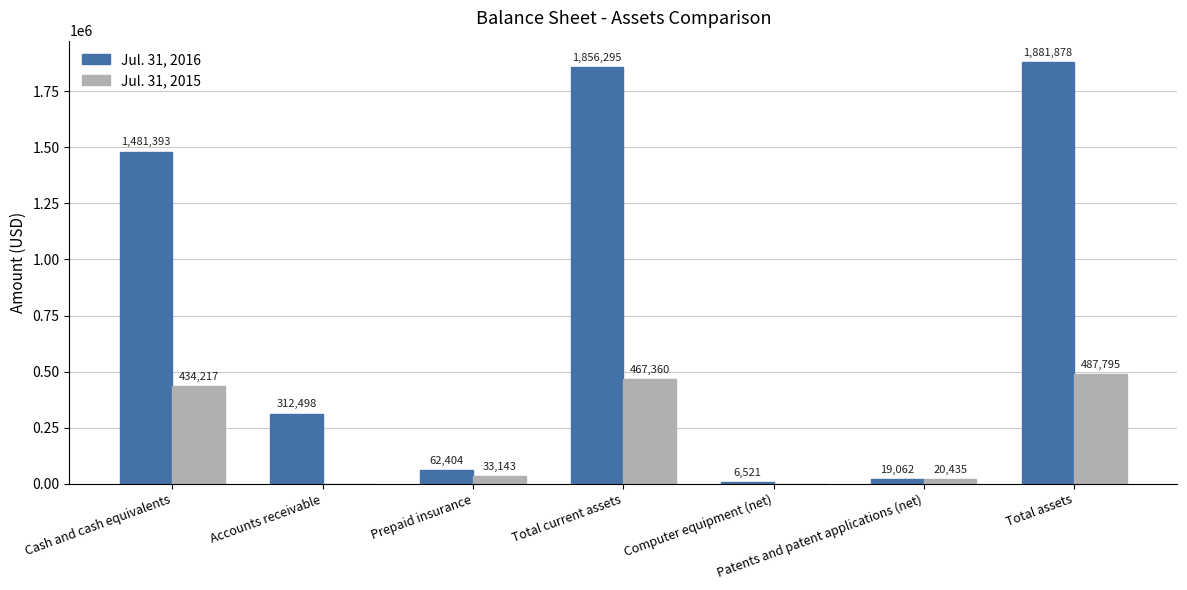

What is the greatest value displayed?

1881878